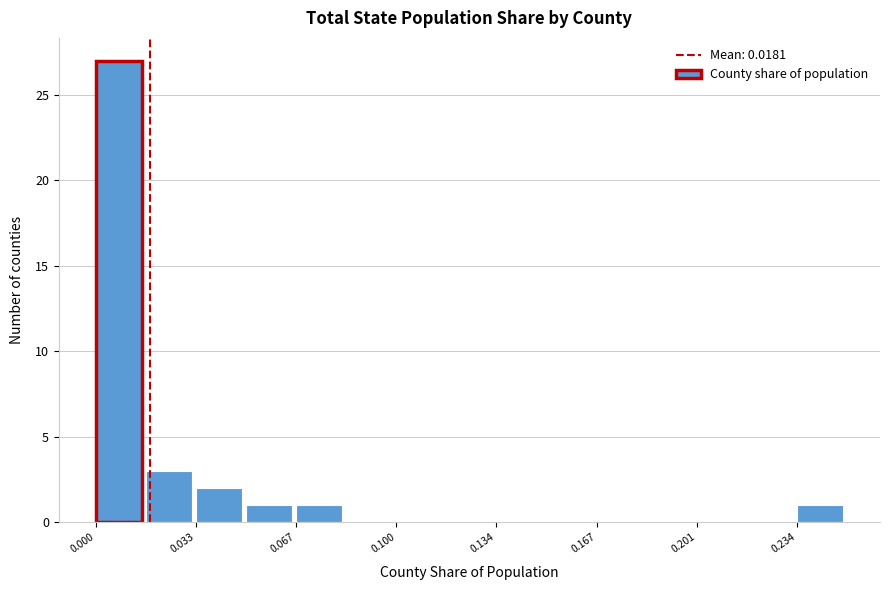

Read against the x-axis, roughly where is the centre of the tallest bar?

0.010